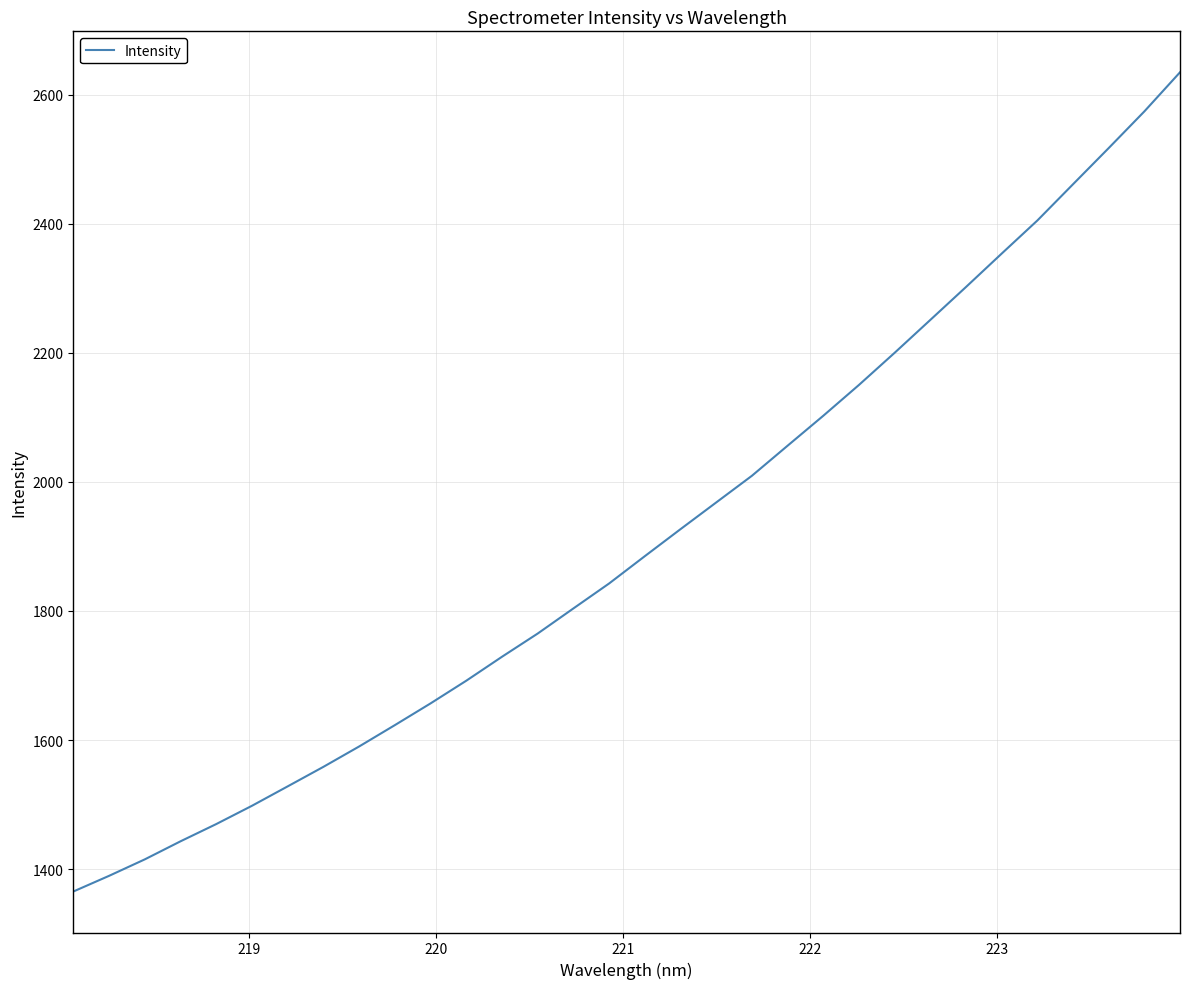

Does the chart have visible grid lines?

Yes